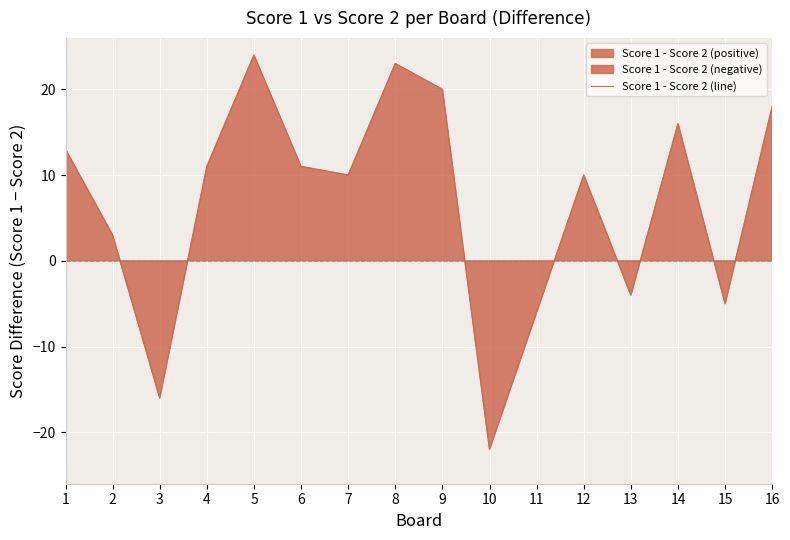

Rank the categories by value from highest to lowest.

5, 8, 9, 16, 14, 1, 4, 6, 7, 12, 2, 13, 15, 11, 3, 10